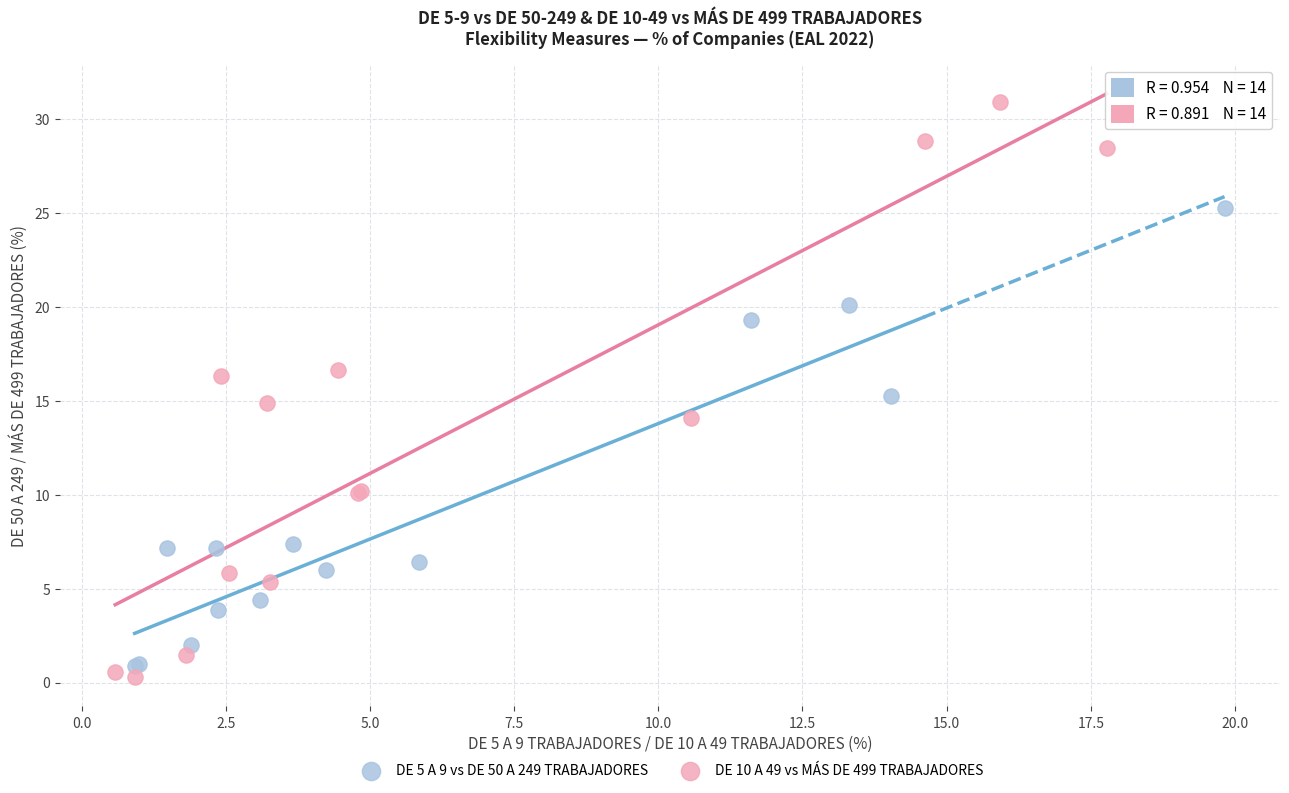

Which series has the largest Y range (max minus min)?

DE 10 A 49 vs MÁS DE 499 TRABAJADORES